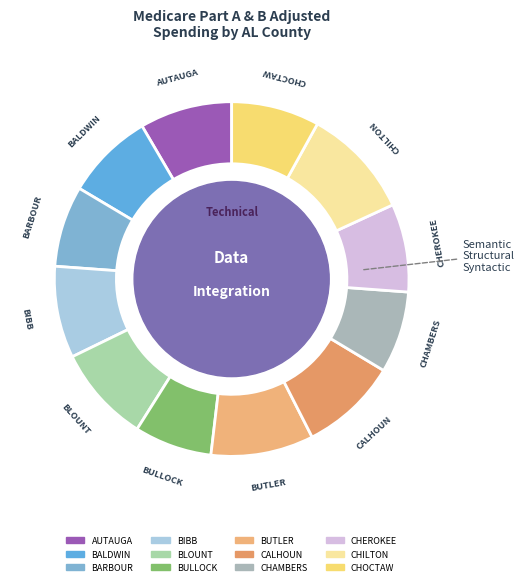

What is the ratio of the value at AUTAUGA to the value at BLOUNT?

1.0